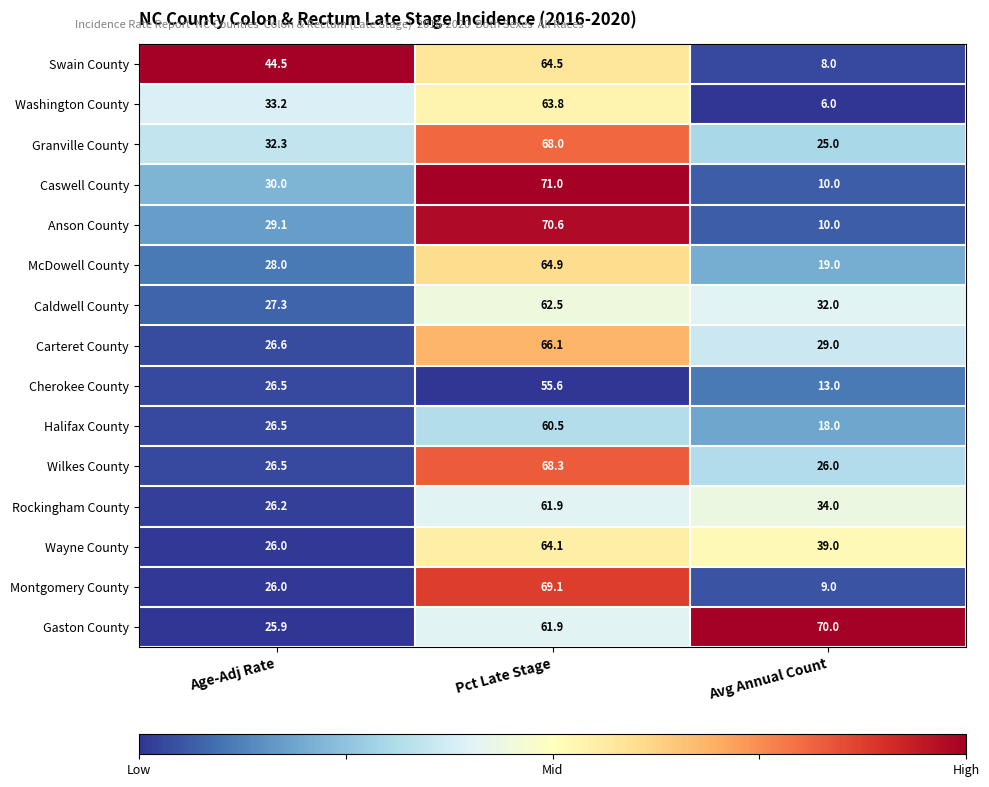

At which label is Rockingham County closest to 44?

Avg Annual Count